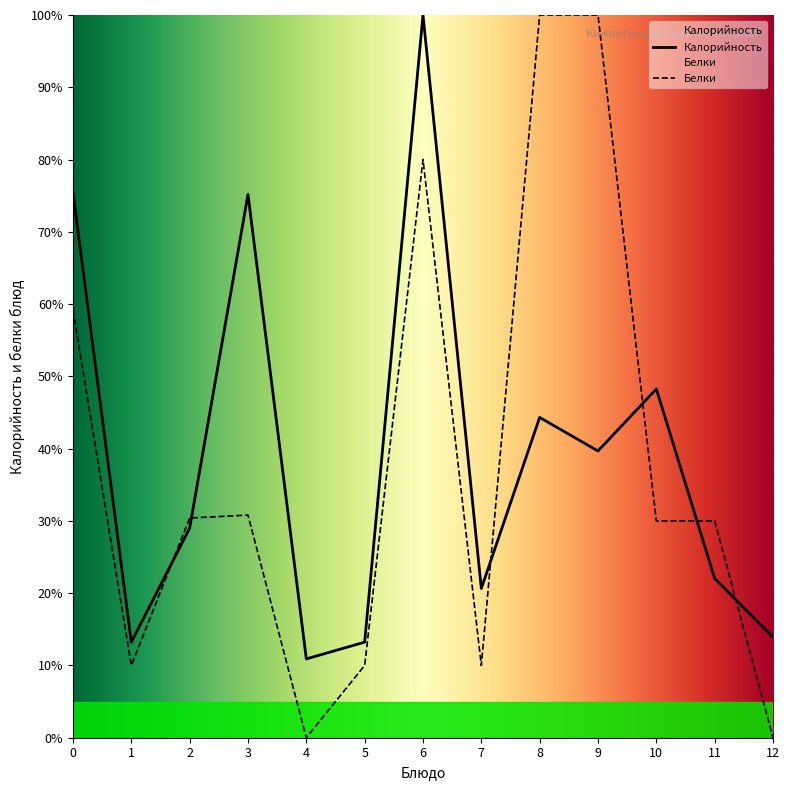

Where is Белки nearest to the value 50?

0